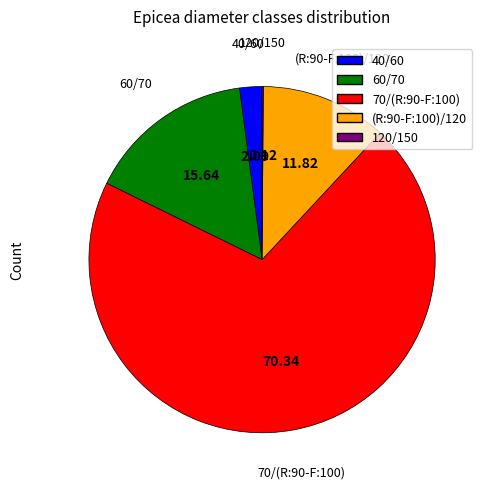

What is the ratio of the value at 70/(R:90-F:100) to the value at (R:90-F:100)/120?

6.0